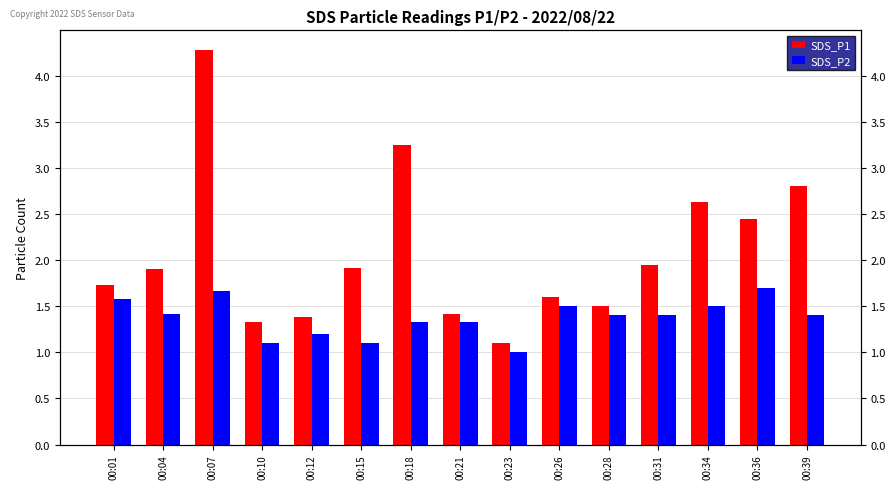

True or false: SDS_P2 has a value of 2.4 at 00:28.

False